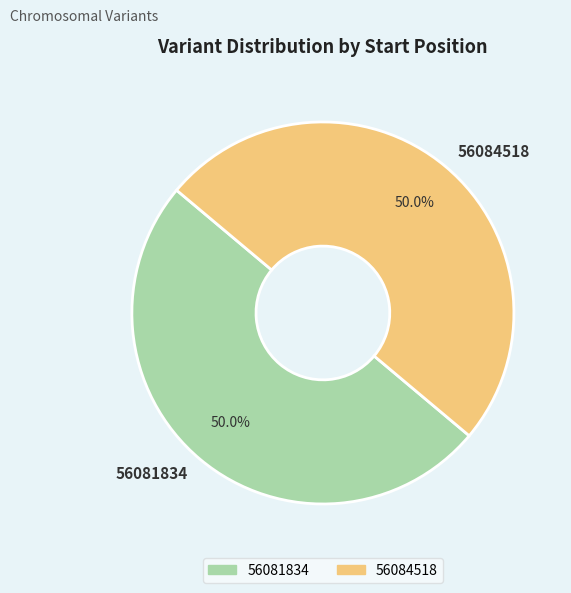

Approximately how many times larger is the value at 56084518 compared to 56081834?

1.0